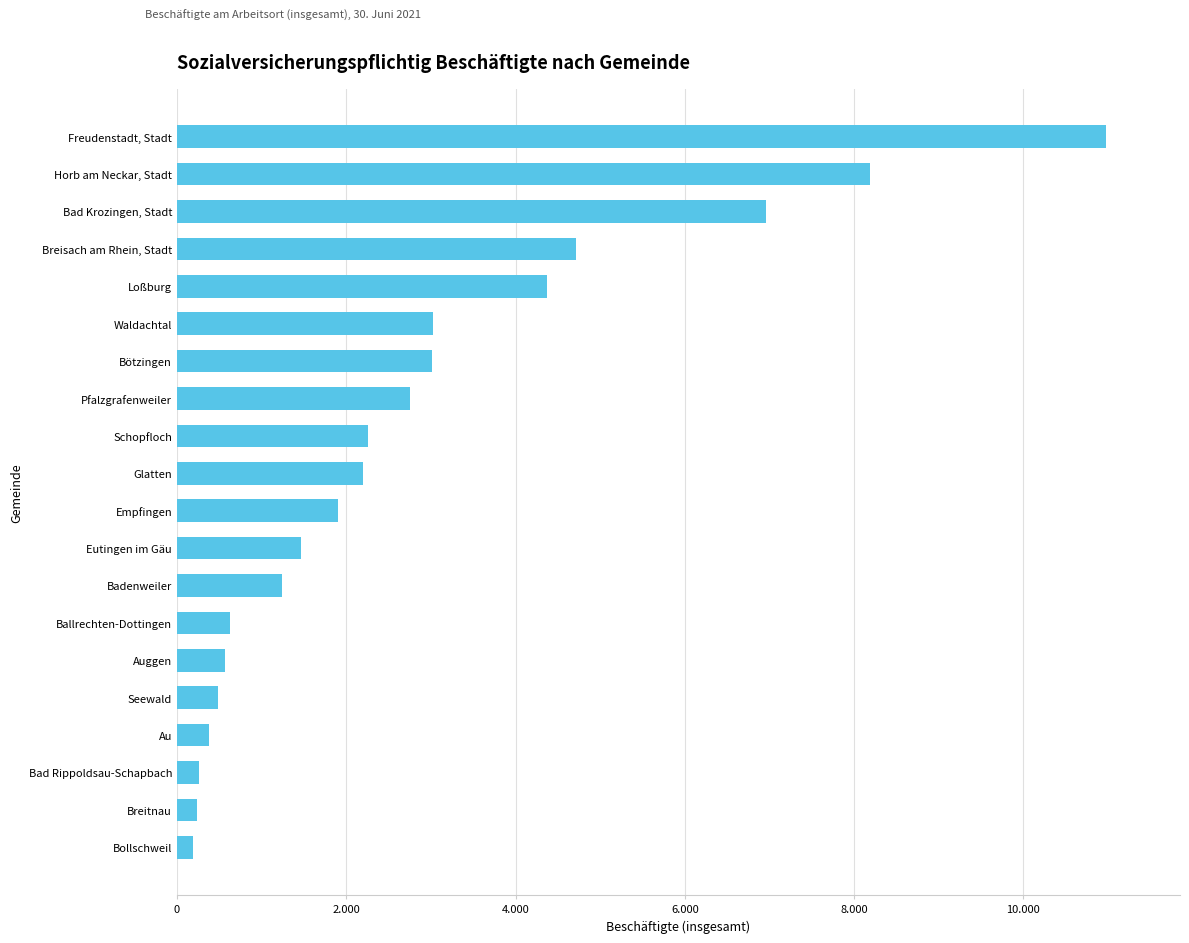

Does the chart contain any negative values?

No